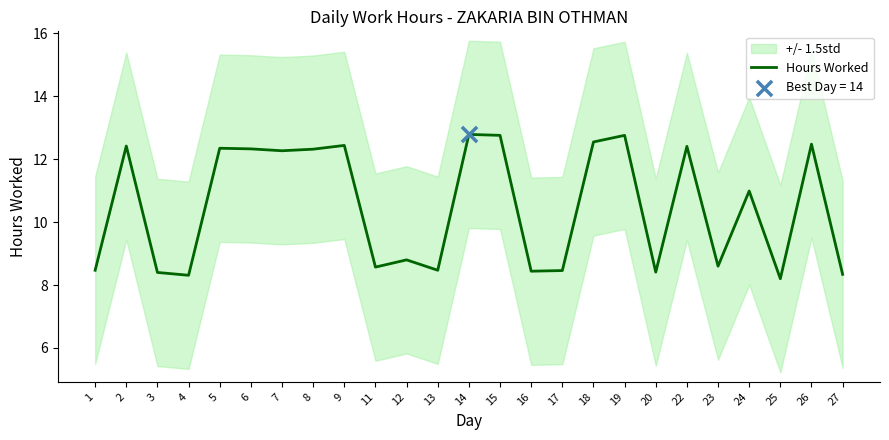

Which has a higher value, 18 or 27?

18